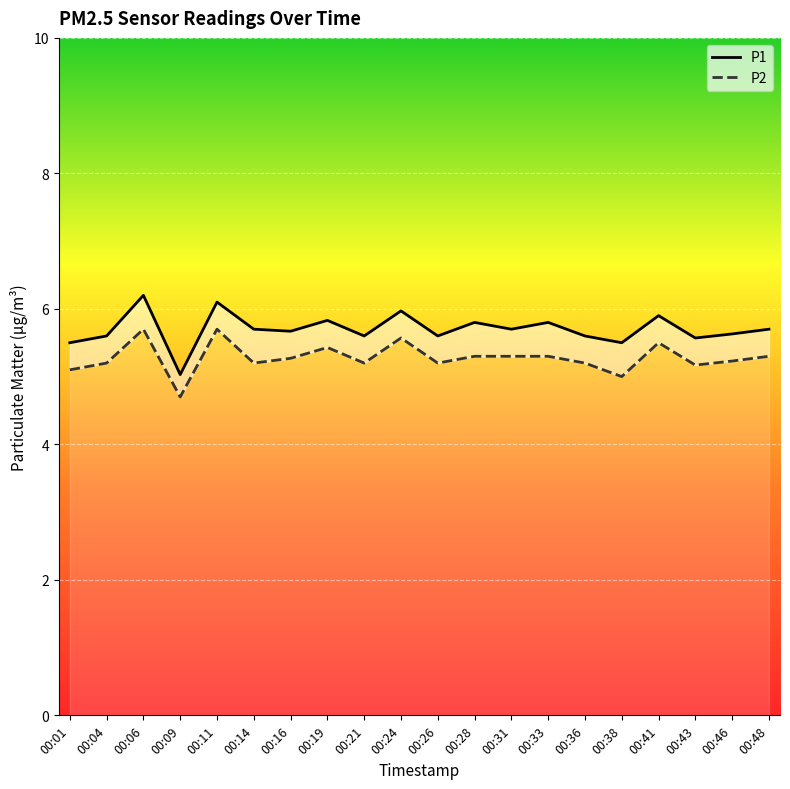

Which category has the lowest value across all series?

00:09